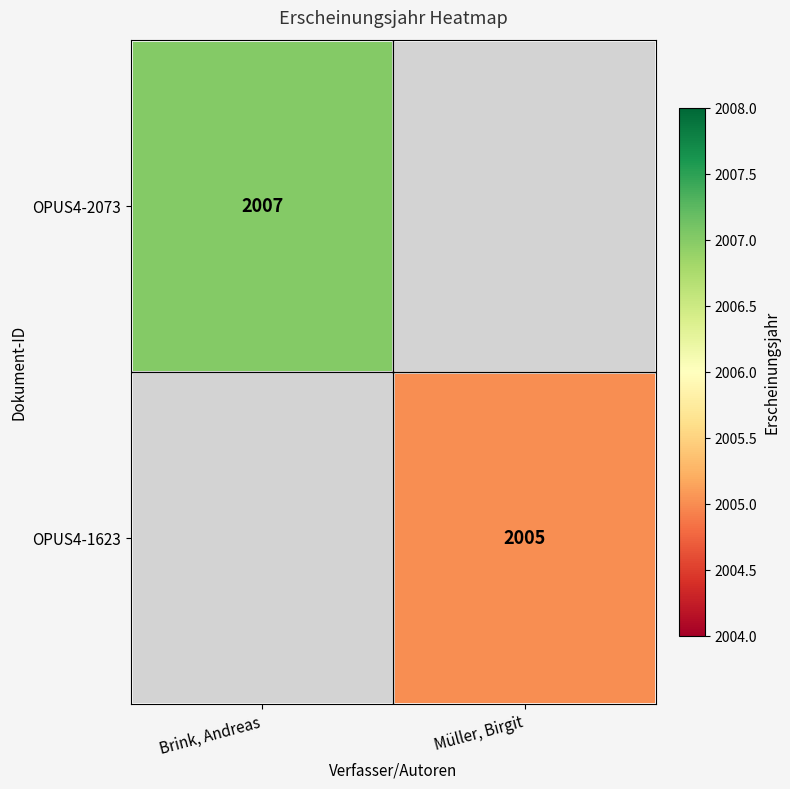

The value of OPUS4-1623 at Müller, Birgit is 2781. True or false?

False